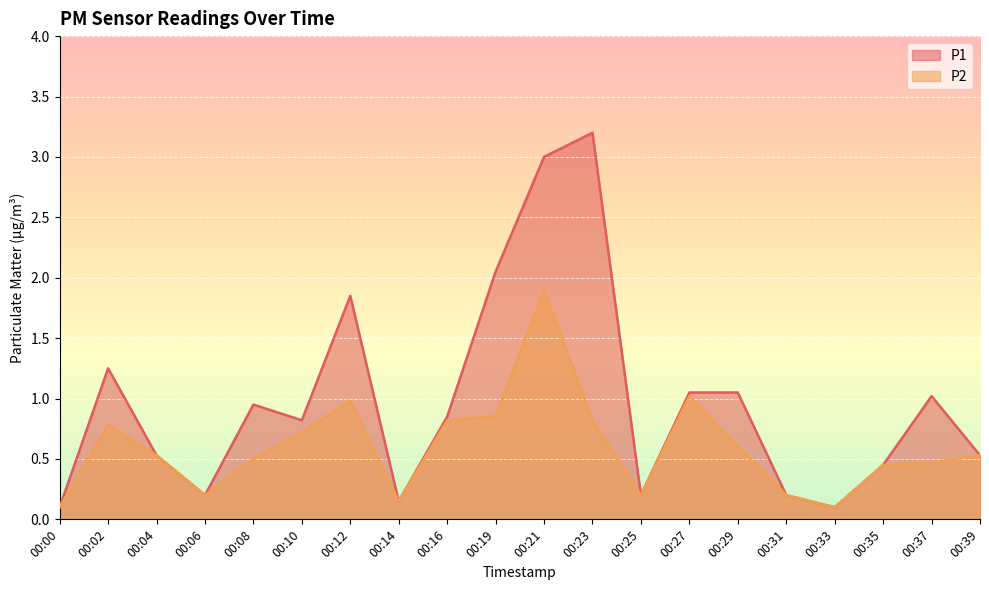

True or false: P1 and P2 cross at least once.

False